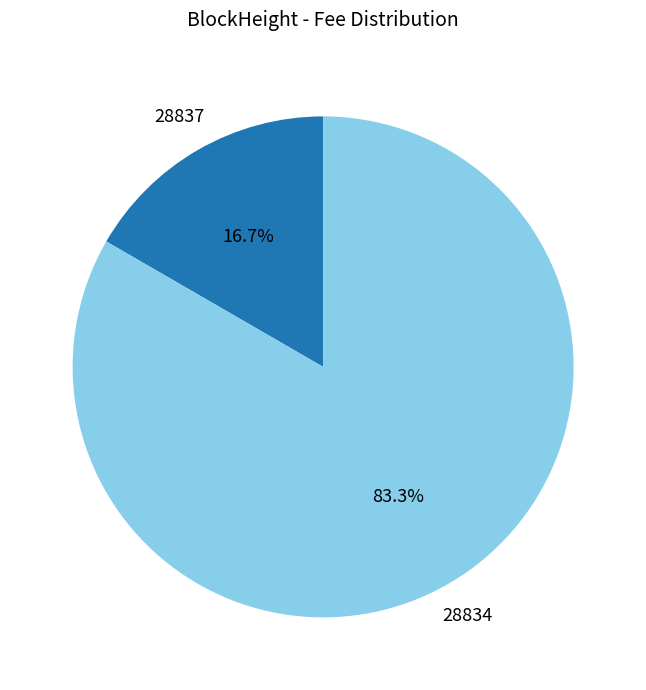

What is the majority slice?

28834